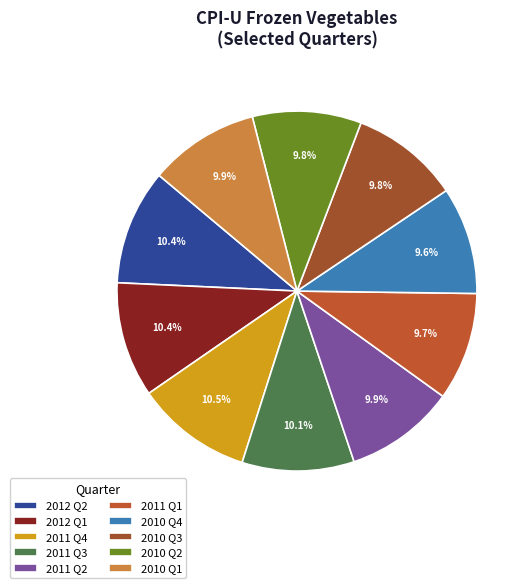

How many segments does this pie chart have?

10